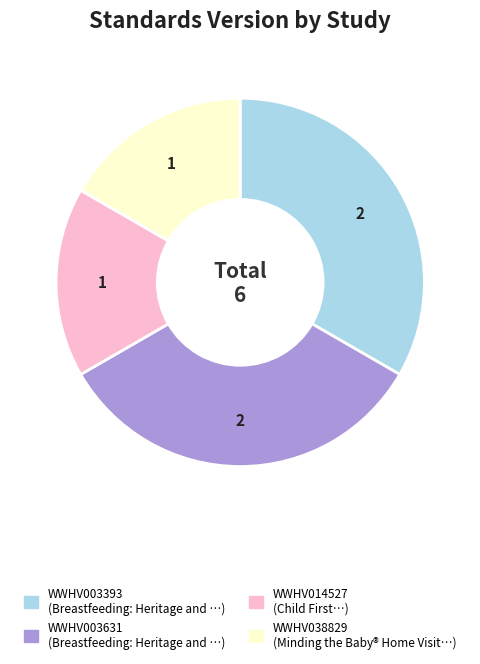

Does WWHV014527 account for over 50% of the chart?

No